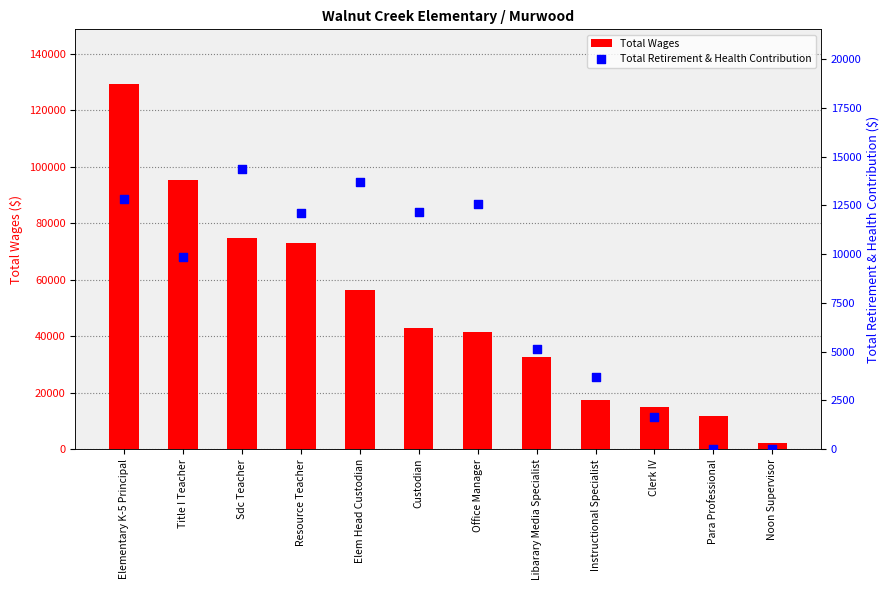

Which series contains the highest Y value?

Total Wages